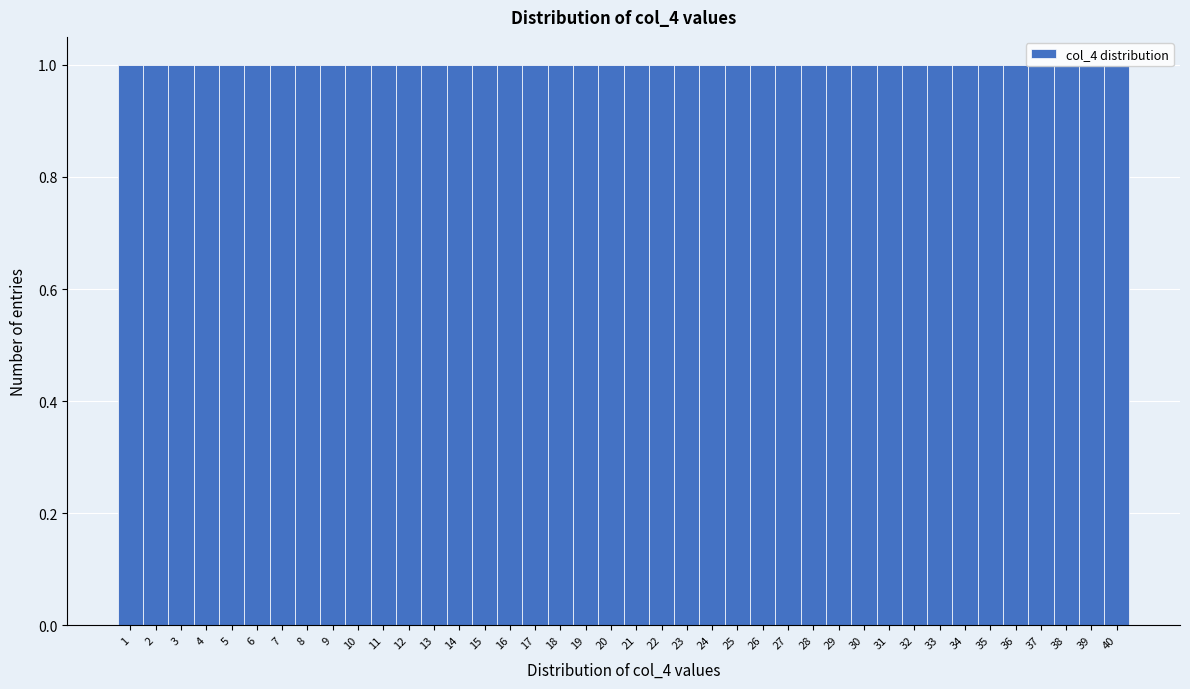

How tall is the bar that spans 38.5 to 39.5 on the x-axis? The values are not printed on the chart, so give them approximately, as read against the axis.

1